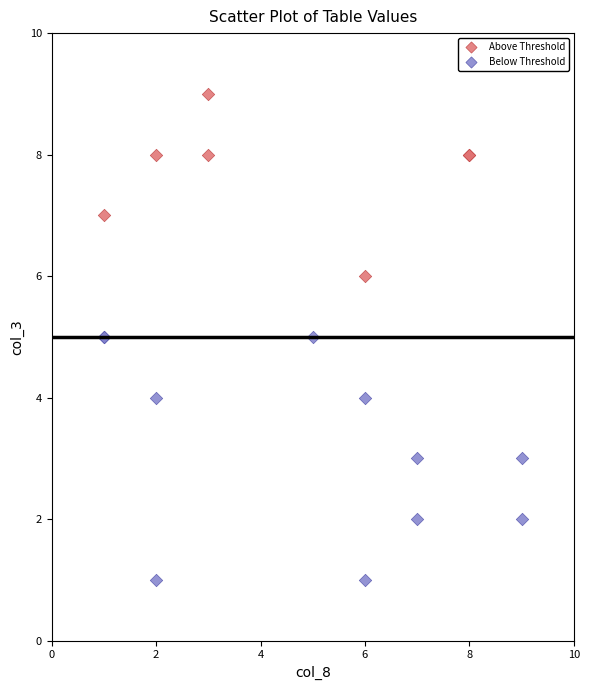

What are all the series names shown in the legend?

Above Threshold, Below Threshold